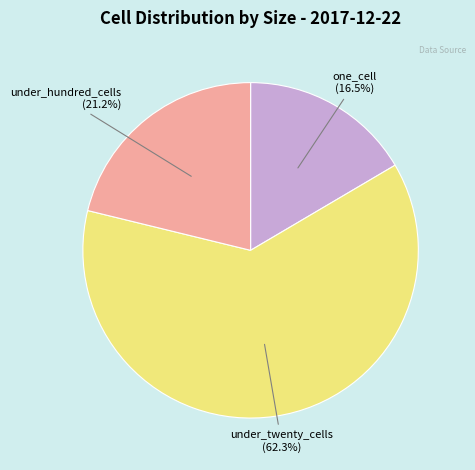

Does any single category account for the majority?

Yes